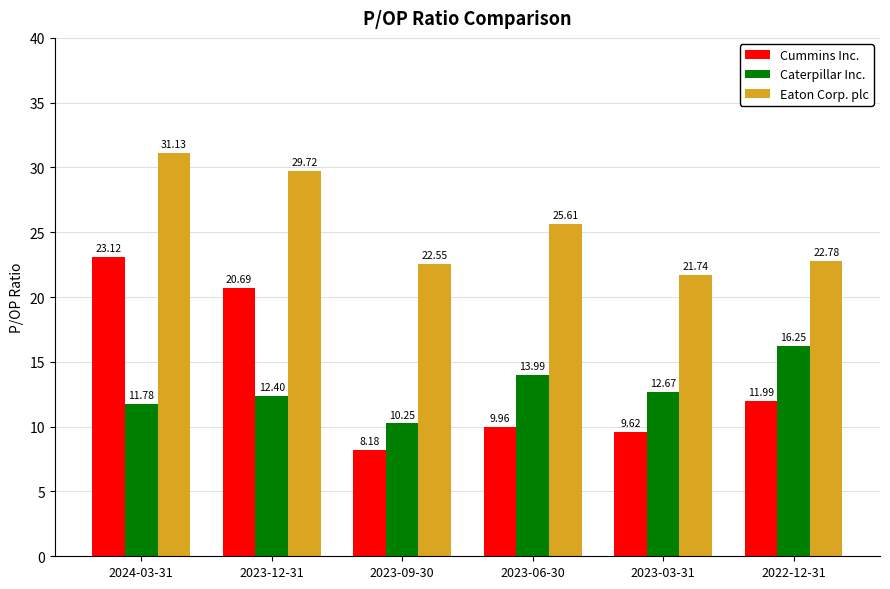

What is the lowest value of the Eaton Corp. plc series?

21.7